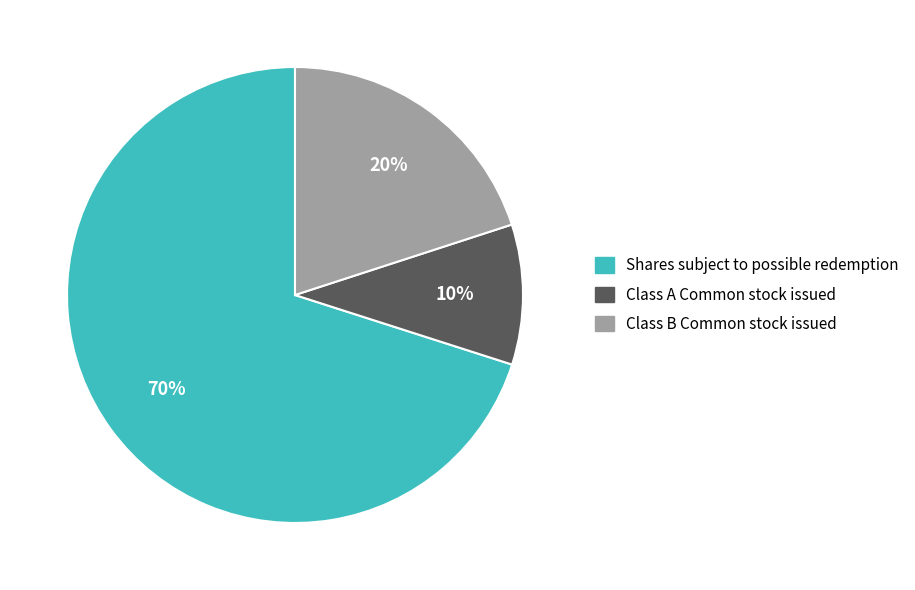

Which category has the smallest portion of the pie?

Class A Common stock issued